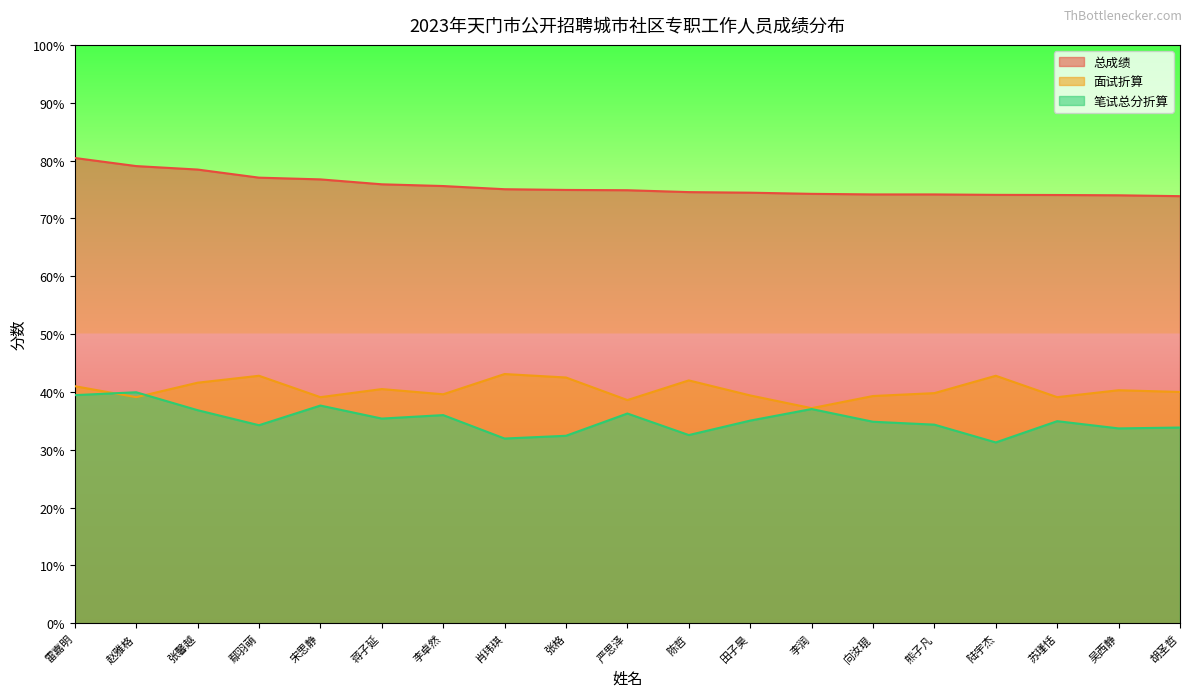

In 笔试总分折算, how many points are lower than both neighbors (excluding endpoints)?

6